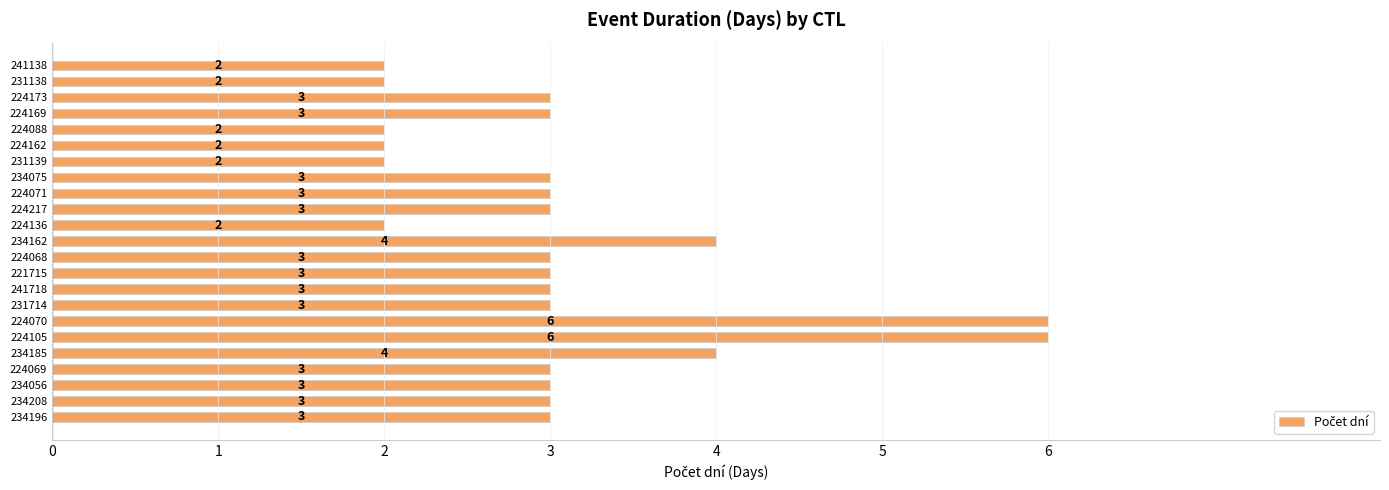

Reading bottom to top, what are all the values shown in this chart?

3	3	3	3	4	6	6	3	3	3	3	4	2	3	3	3	2	2	2	3	3	2	2